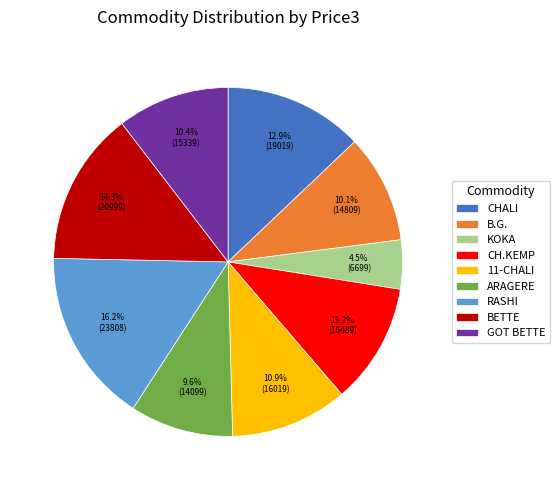

To the nearest percent, what percentage of the pie is GOT BETTE?

10%